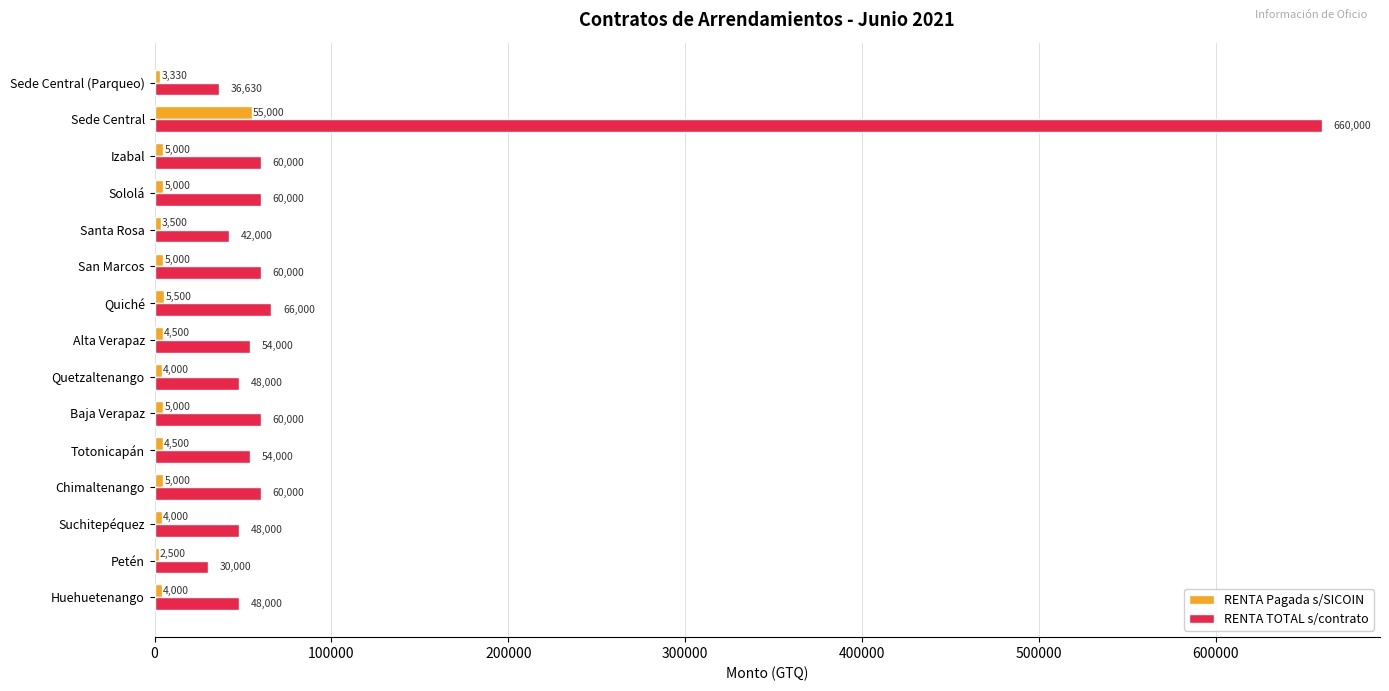

The value of RENTA TOTAL s/contrato at Quiché is 66000. True or false?

True